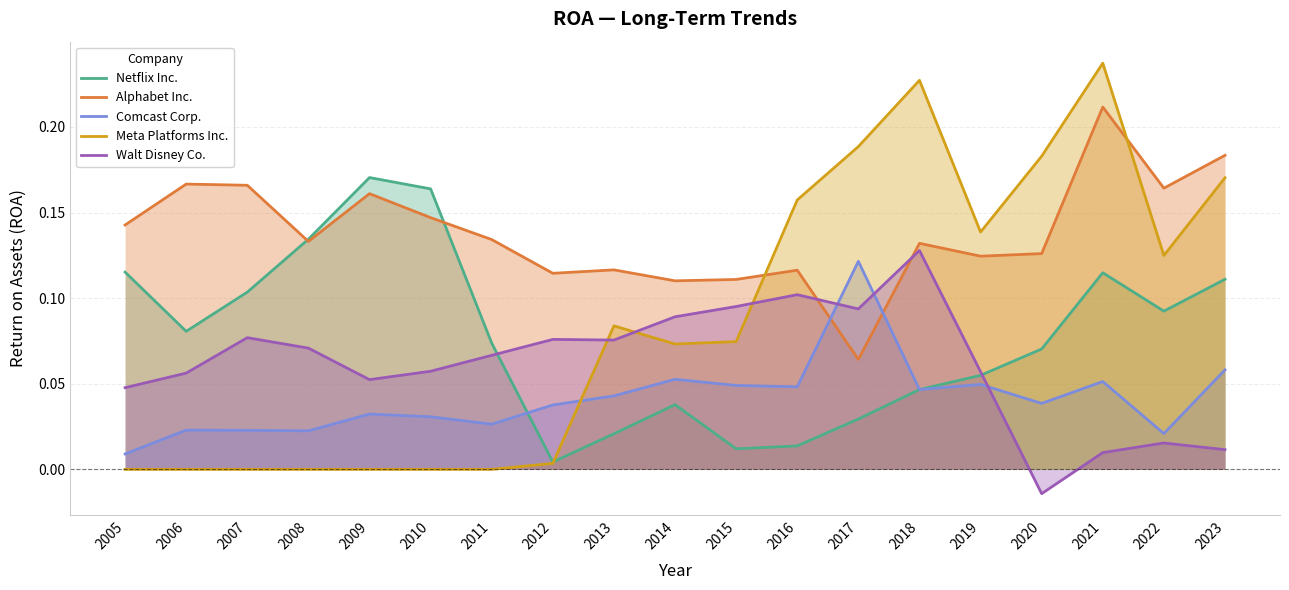

Which category has the highest value across all series?

2021